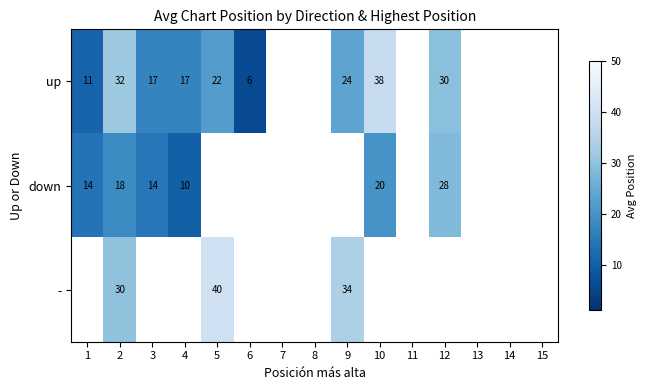

Which category has the highest value across all series?

5